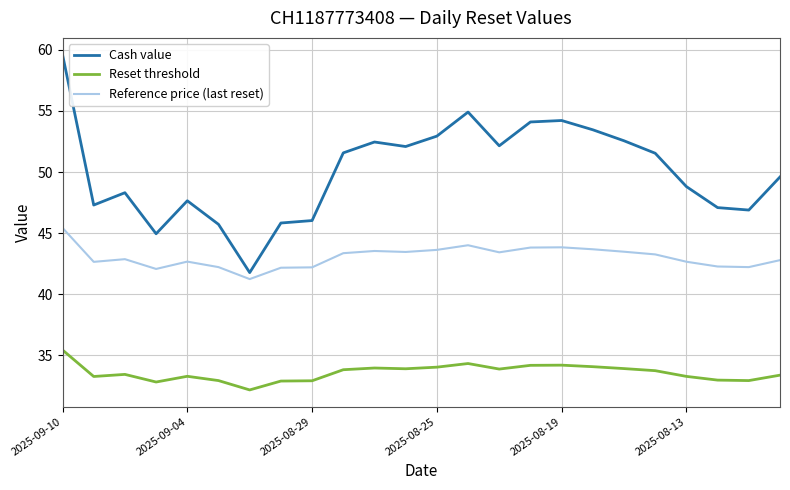

Rank the series by their average value, from highest to lowest.

Cash value, Reference price (last reset), Reset threshold